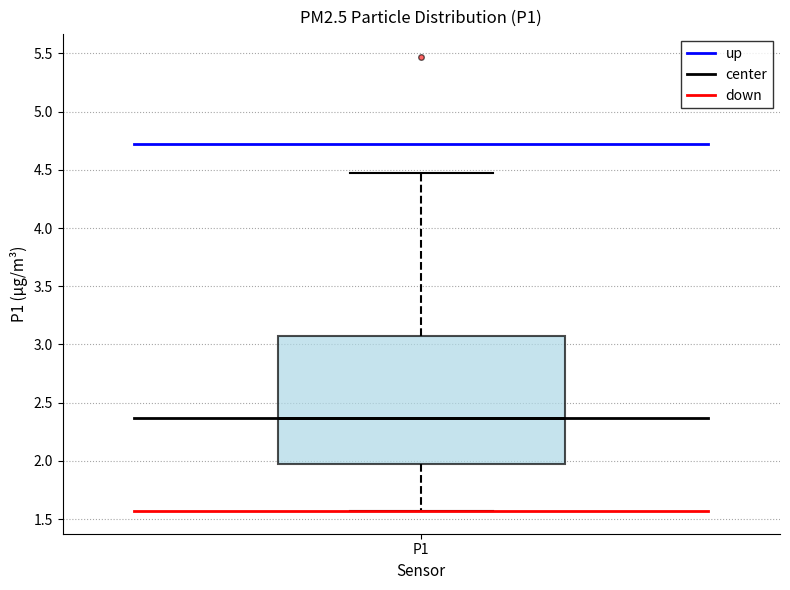

Where does the lower whisker of the box for P1 end on the y-axis? The values are not printed on the chart, so give them approximately, as read against the axis.

1.55